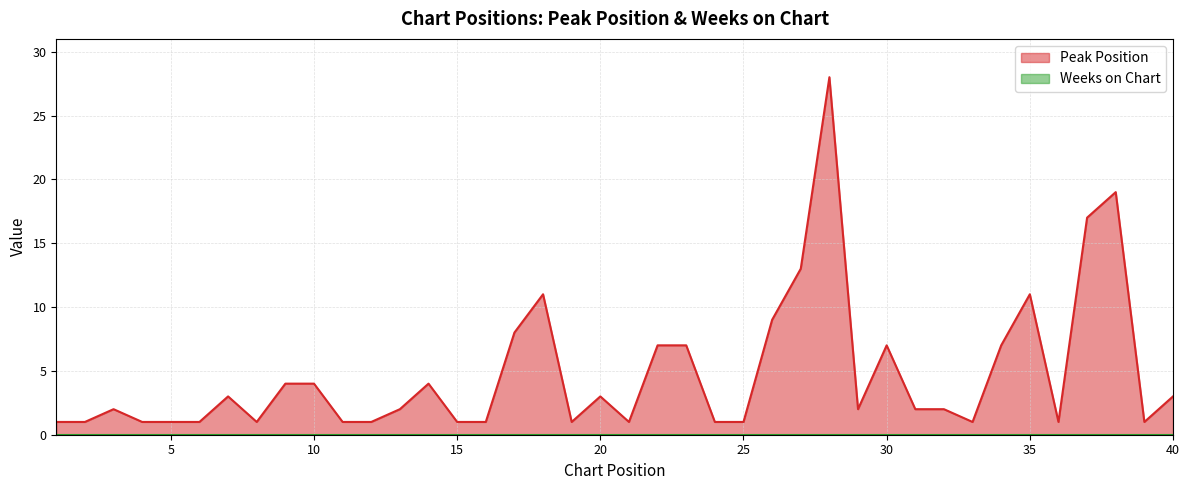

Which label corresponds to the smallest value in the chart?

1